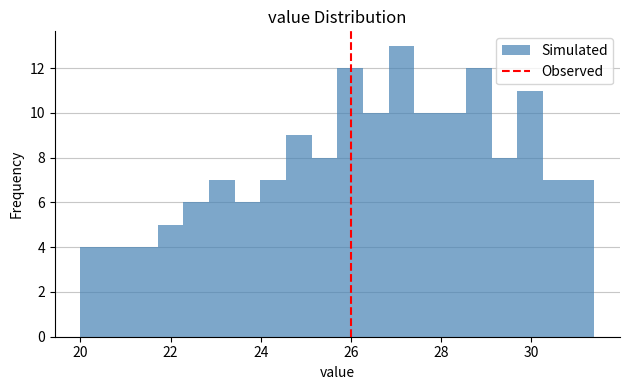

Read against the x-axis, roughly where is the centre of the tallest bar?

27.2